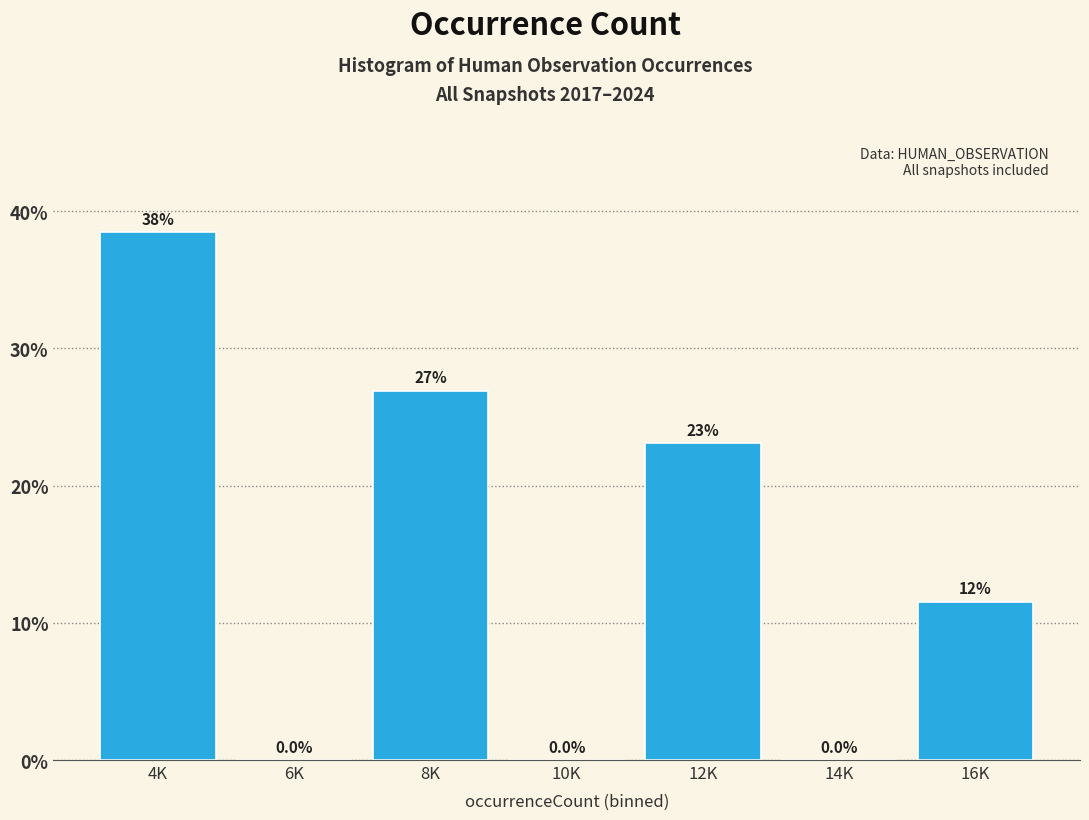

Reading left to right, transcribe all the data shown in this chart.

4K=38.5	6K=0.0	8K=26.9	10K=0.0	12K=23.1	14K=0.0	16K=11.5